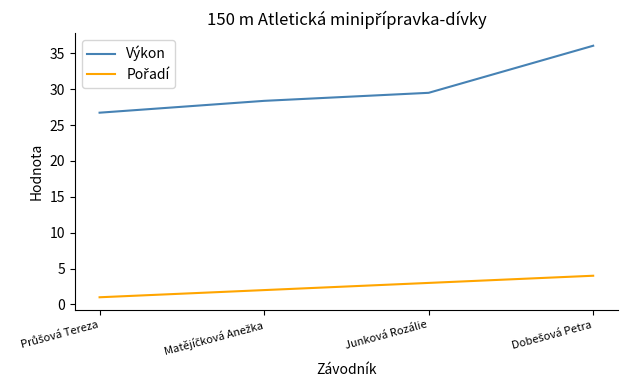

At how many categories does at least one series exceed 11?

4